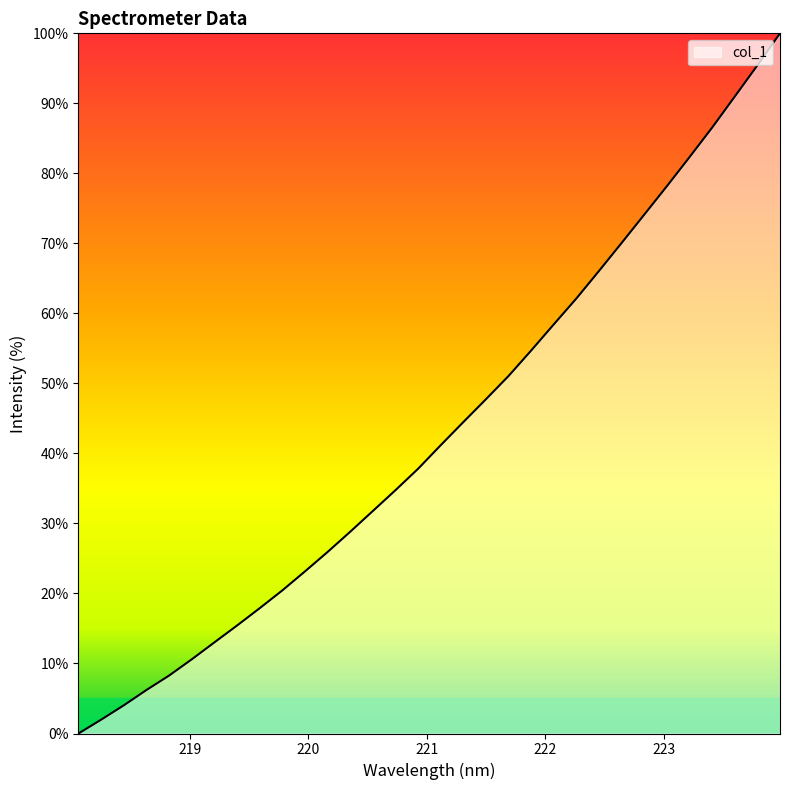

What is the maximum value shown in the chart?

100.0